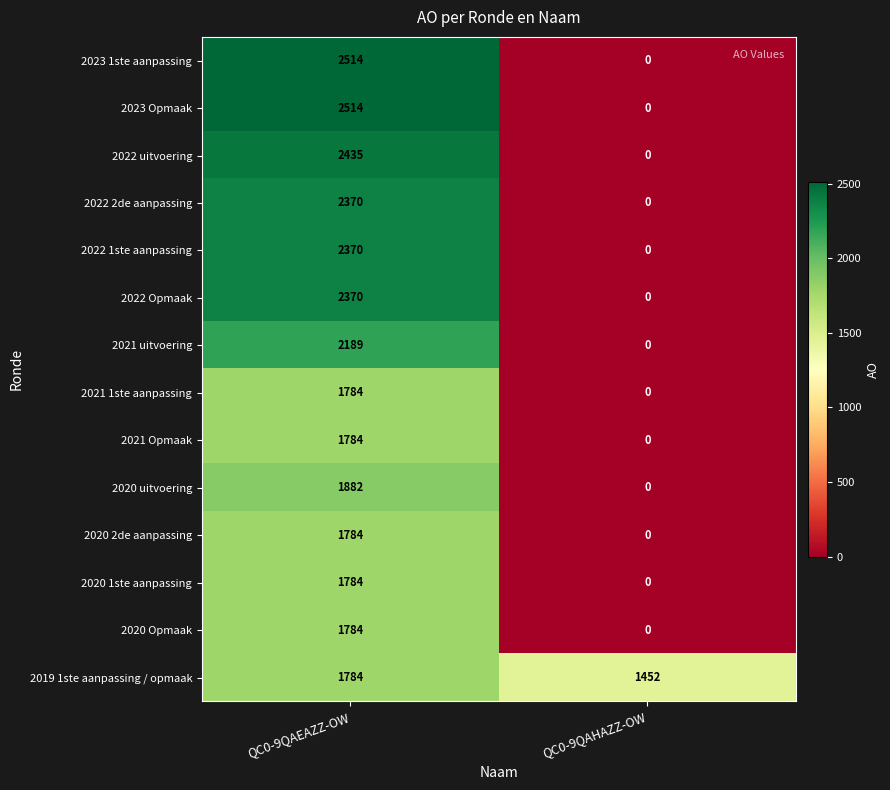

What is the average value of the 2020 Opmaak series?

892